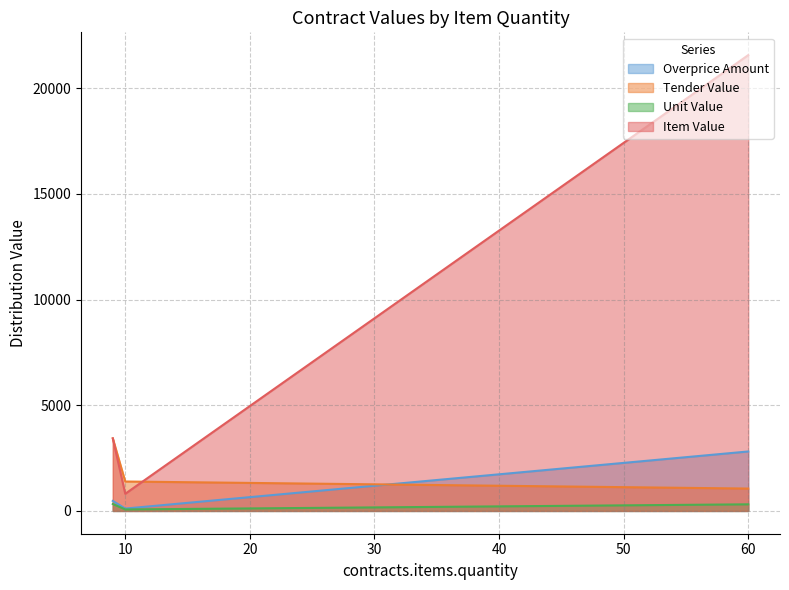

How many data points does each series have?

3